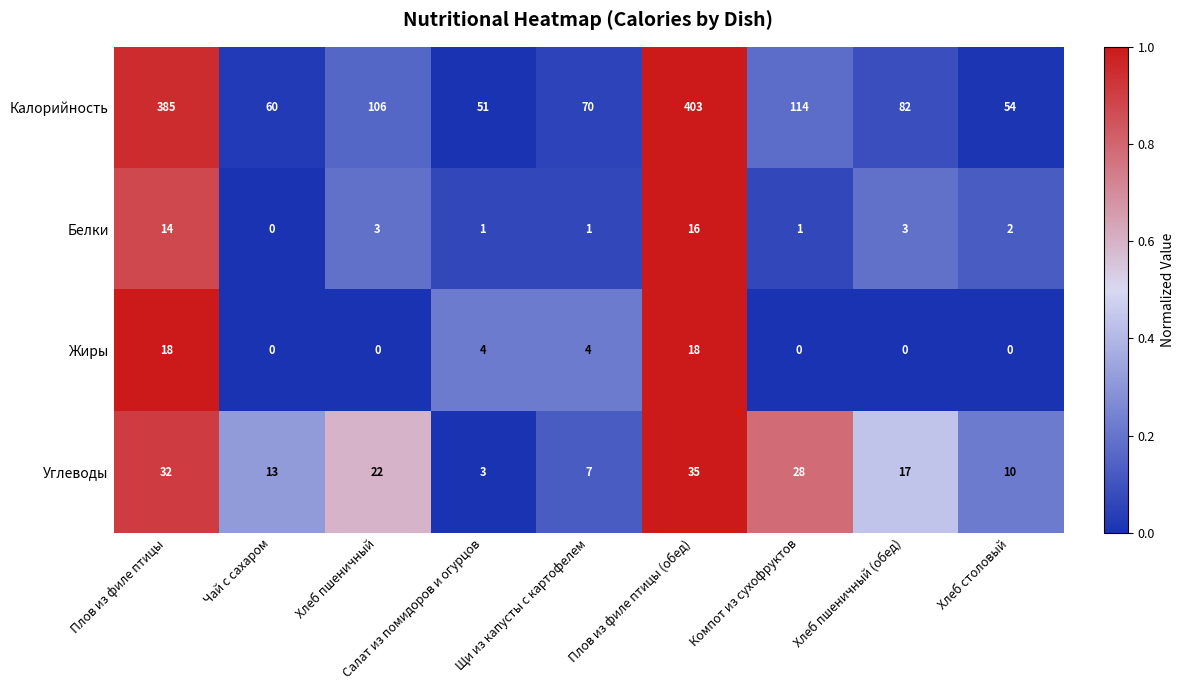

What is the total value across all series at Хлеб пшеничный?

131